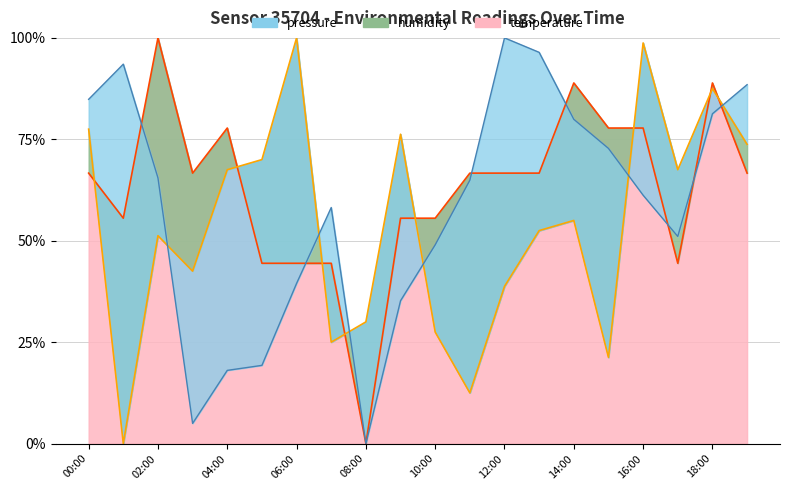

What is the value of the pressure point at the 14th from the left?

96.4